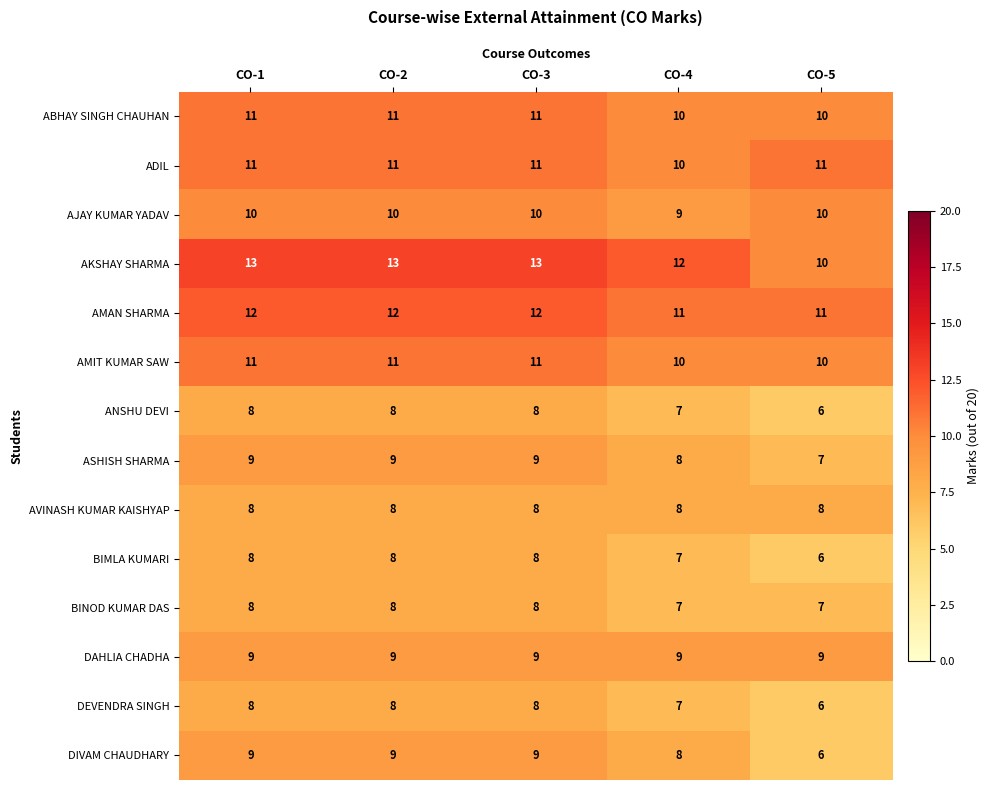

The ANSHU DEVI series shows 8 at CO-3. True or false?

True